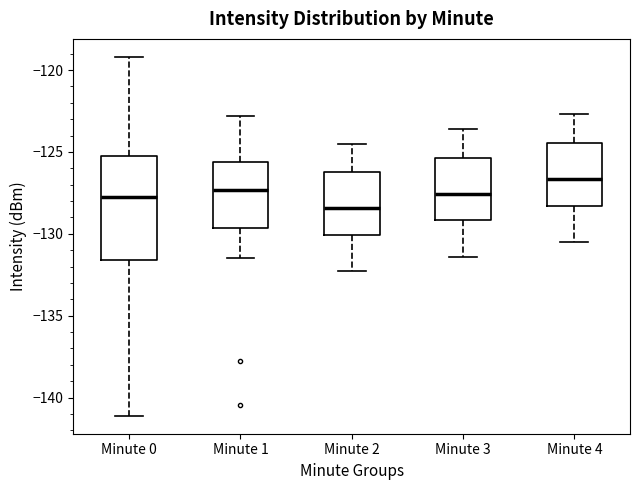

Reading left to right, read every box against the y-axis: the position of its median line, the range the box covers, and the ends of its whiskers. The values are not printed on the chart, so give them approximately, as read against the axis.

Minute 0: median -127.5, box -131.5 to -125.0, whiskers -141.0 to -119.0
Minute 1: median -127.5, box -129.5 to -125.5, whiskers -131.5 to -123.0
Minute 2: median -128.5, box -130.0 to -126.0, whiskers -132.5 to -124.5
Minute 3: median -127.5, box -129.0 to -125.5, whiskers -131.5 to -123.5
Minute 4: median -126.5, box -128.5 to -124.5, whiskers -130.5 to -122.5